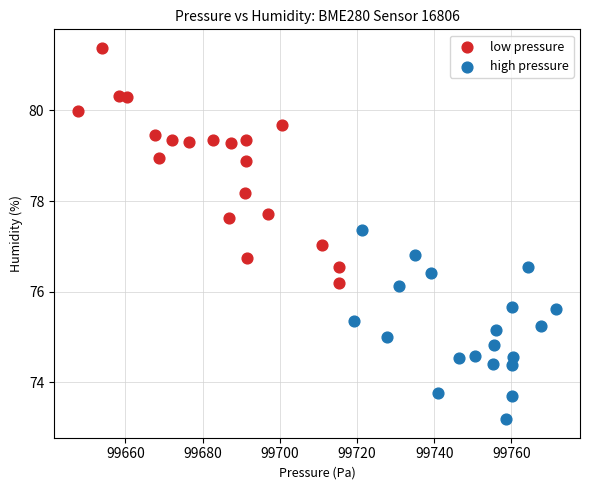

Which series reaches the maximum Y coordinate?

low pressure